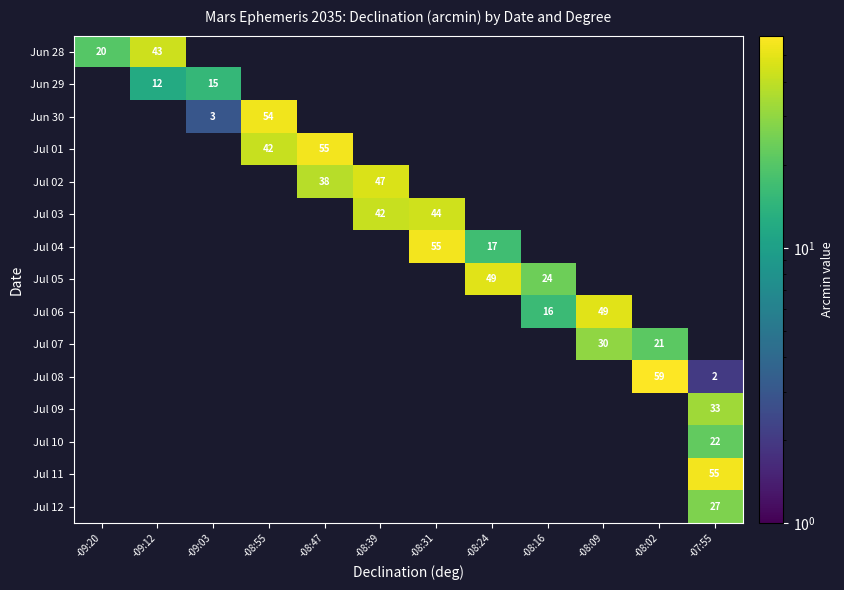

Count the number of categories in the chart.

12